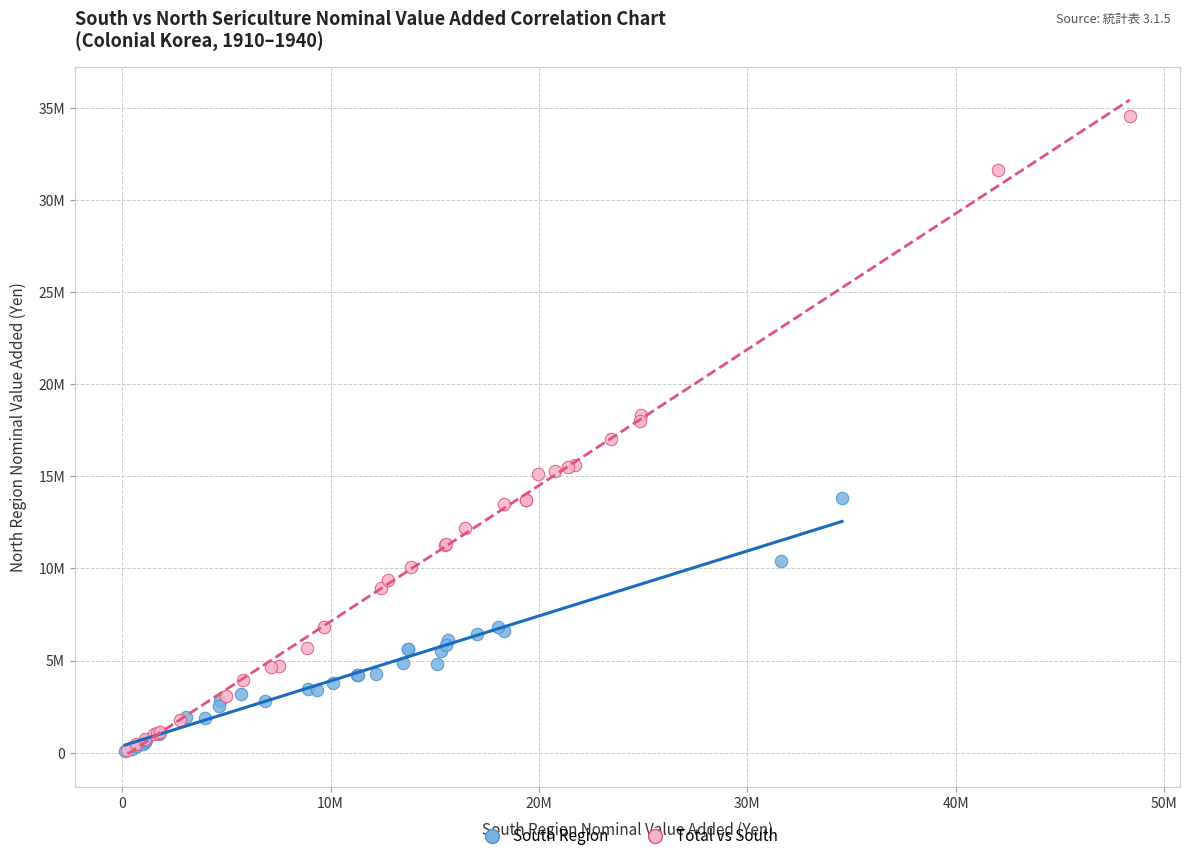

Which series reaches the maximum Y coordinate?

Total vs South